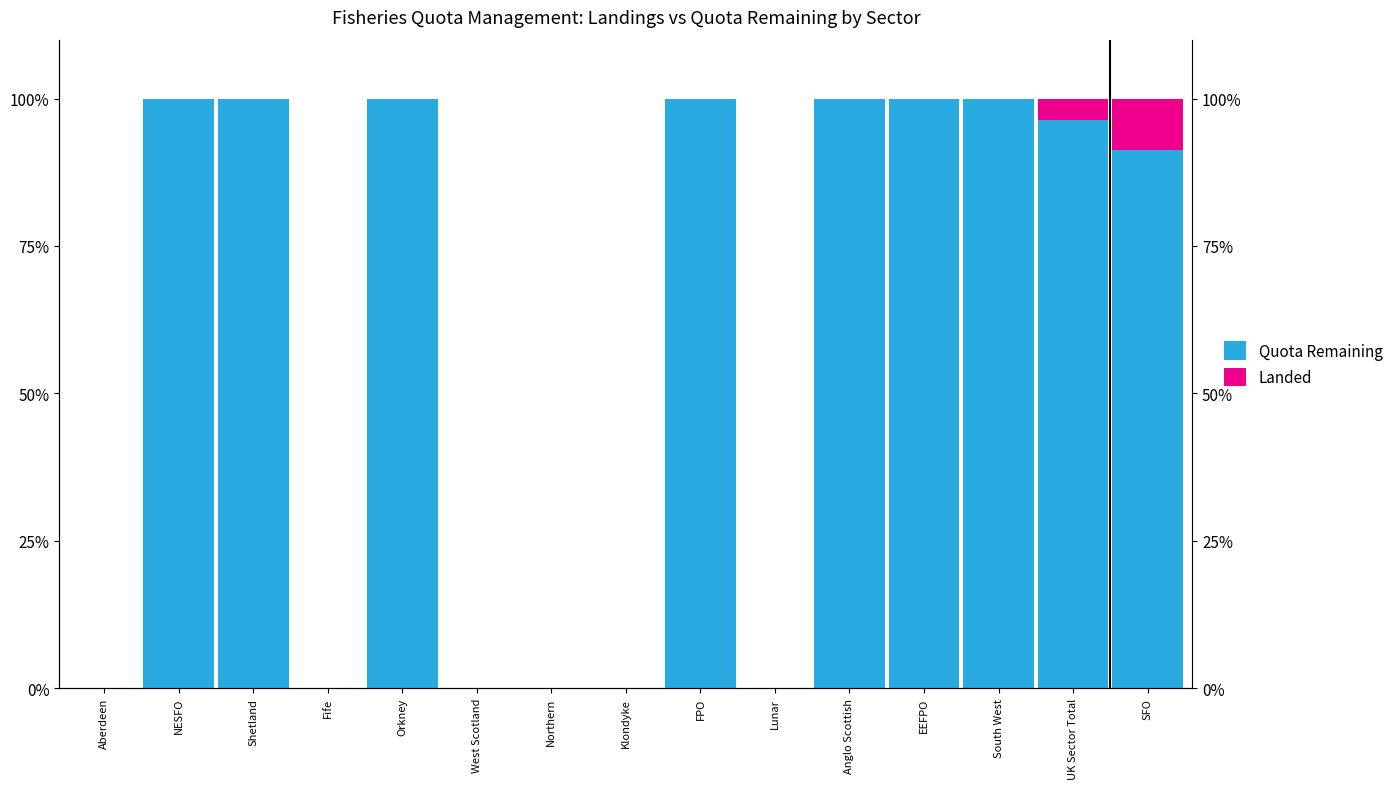

How many groups of bars are there?

15